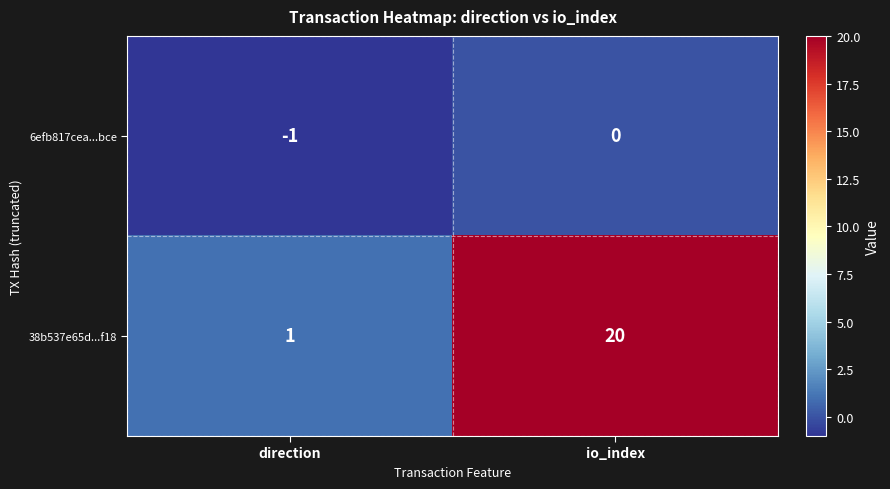

The value of 6efb817cea...bce at io_index is 0. True or false?

True